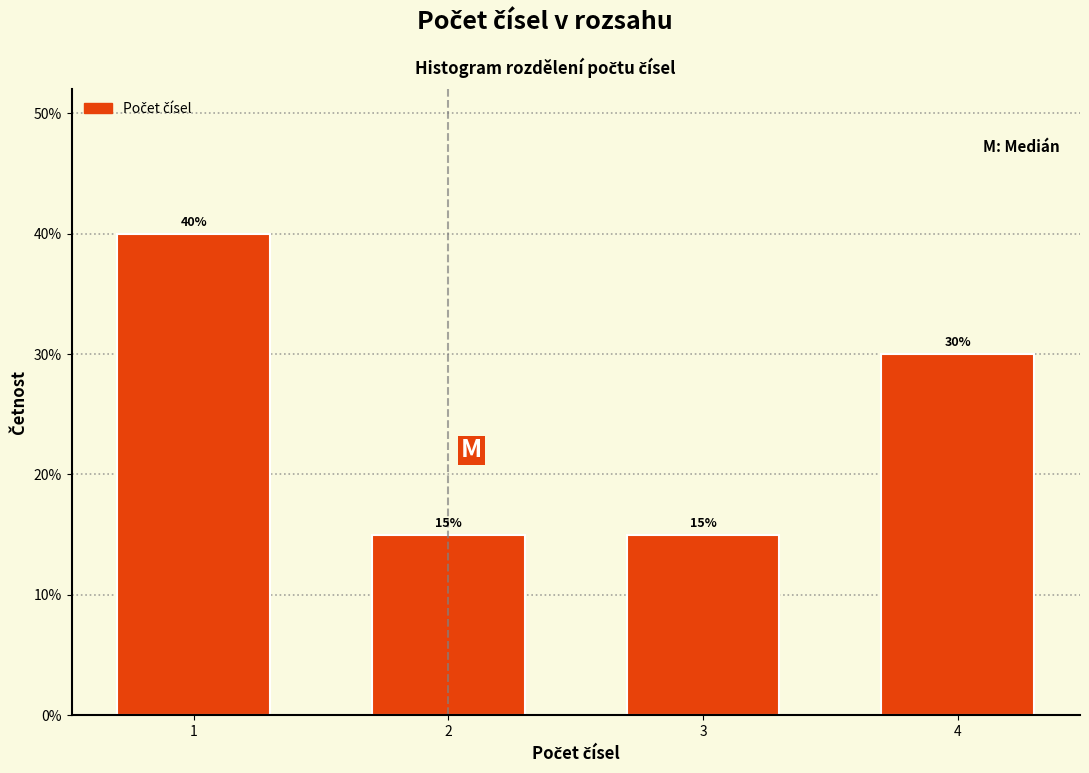

Reading left to right, what are all the values shown in this chart?

1=40	2=15	3=15	4=30